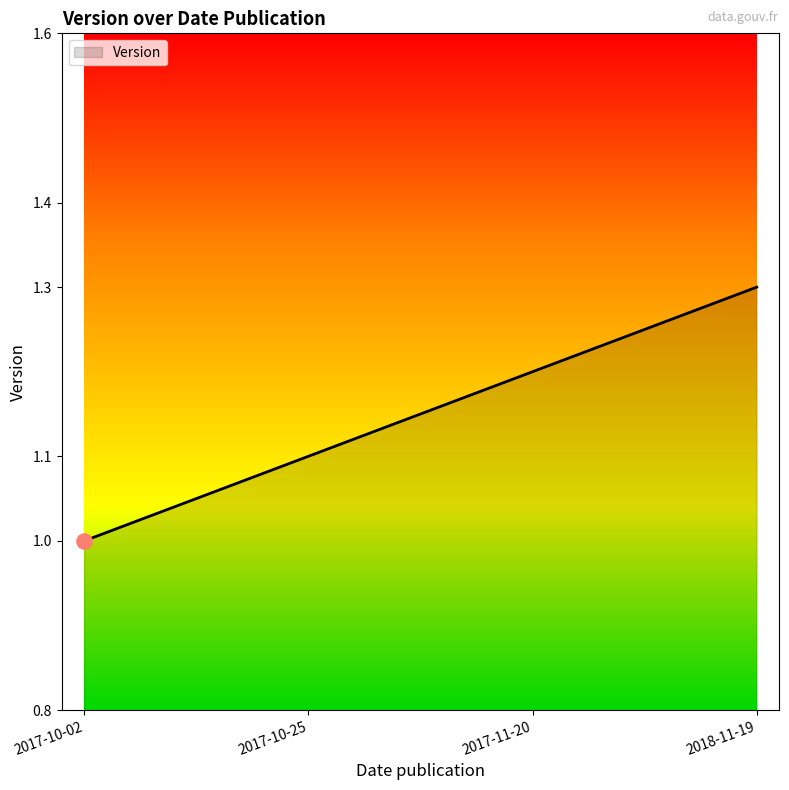

Approximately how many times larger is the value at 2017-10-25 compared to 2018-11-19?

0.8